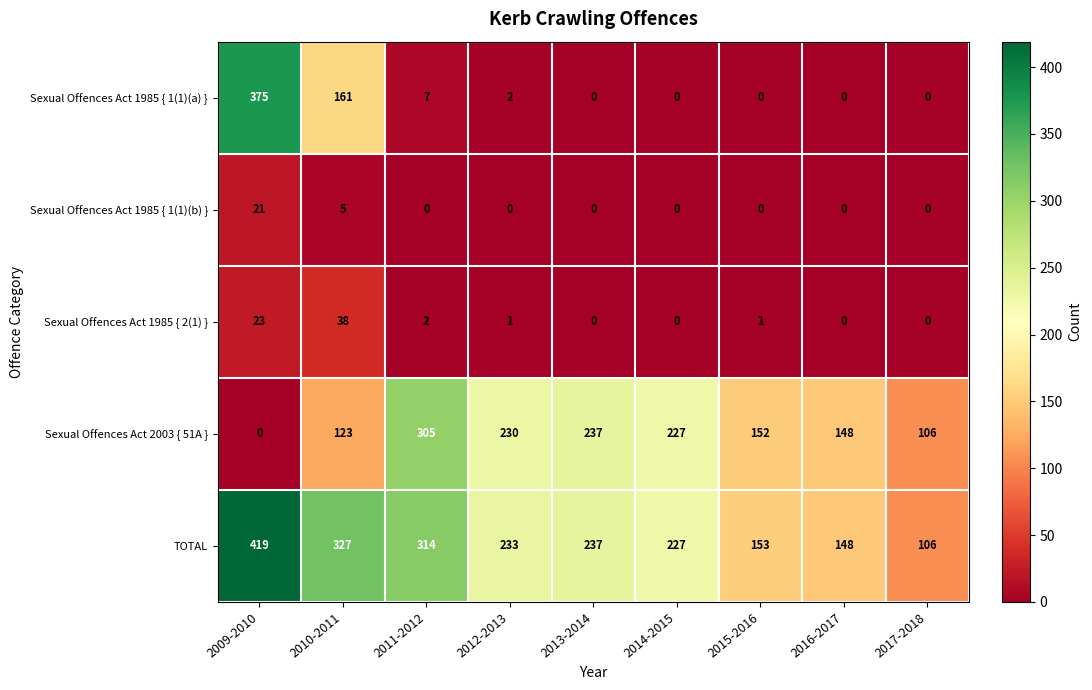

What is the total value across all series at 2011-2012?

628